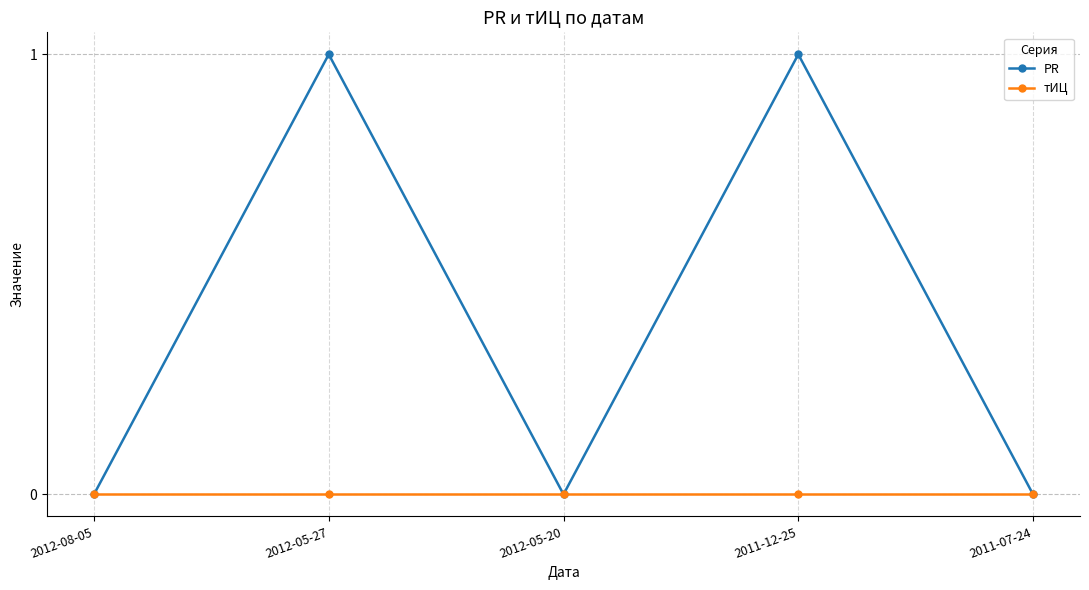

Which series has the largest range (max minus min)?

PR